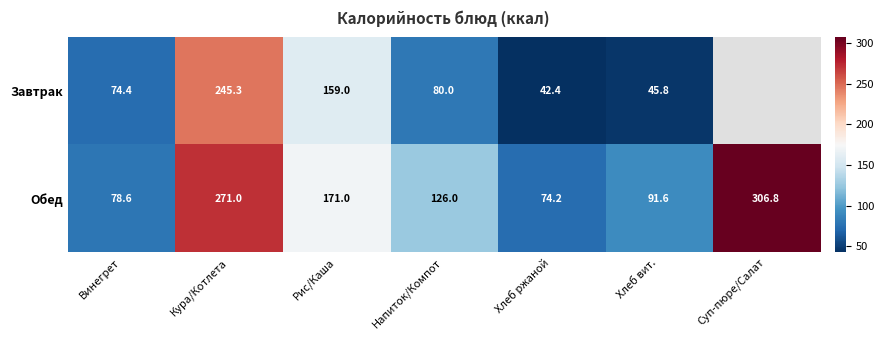

How many values in the Обед series are below 126?

3